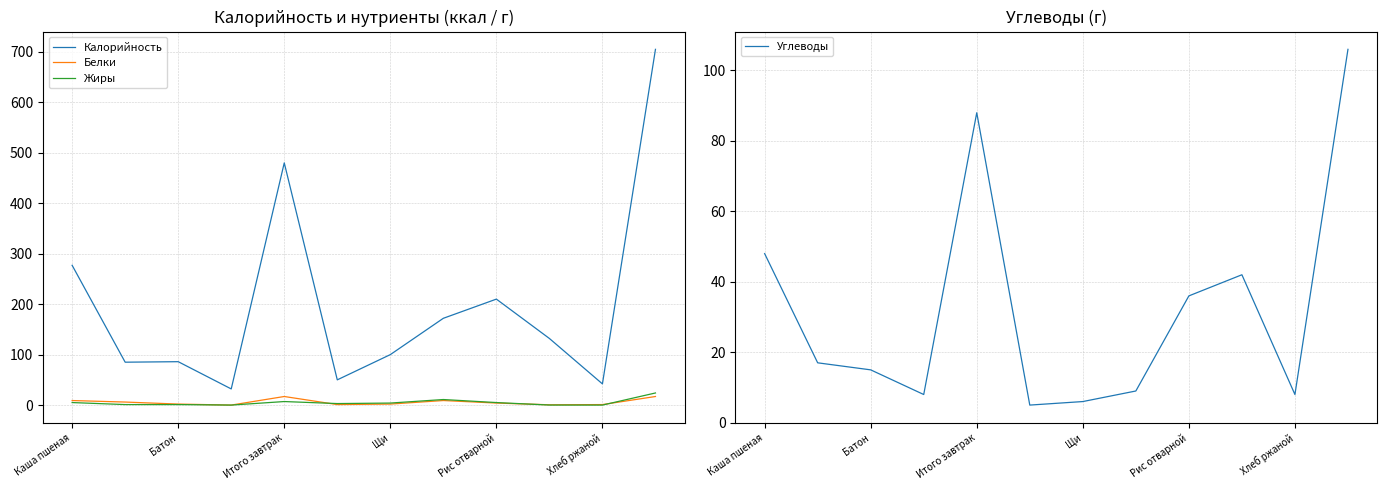

What is the maximum value for Жиры?

24.0